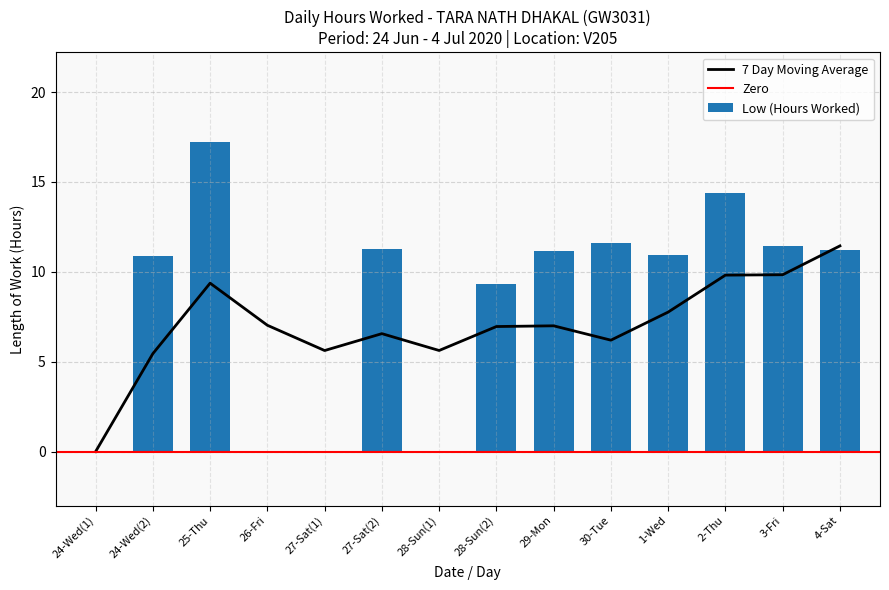

At which category does the chart reach its minimum across all series?

24-Wed(1)